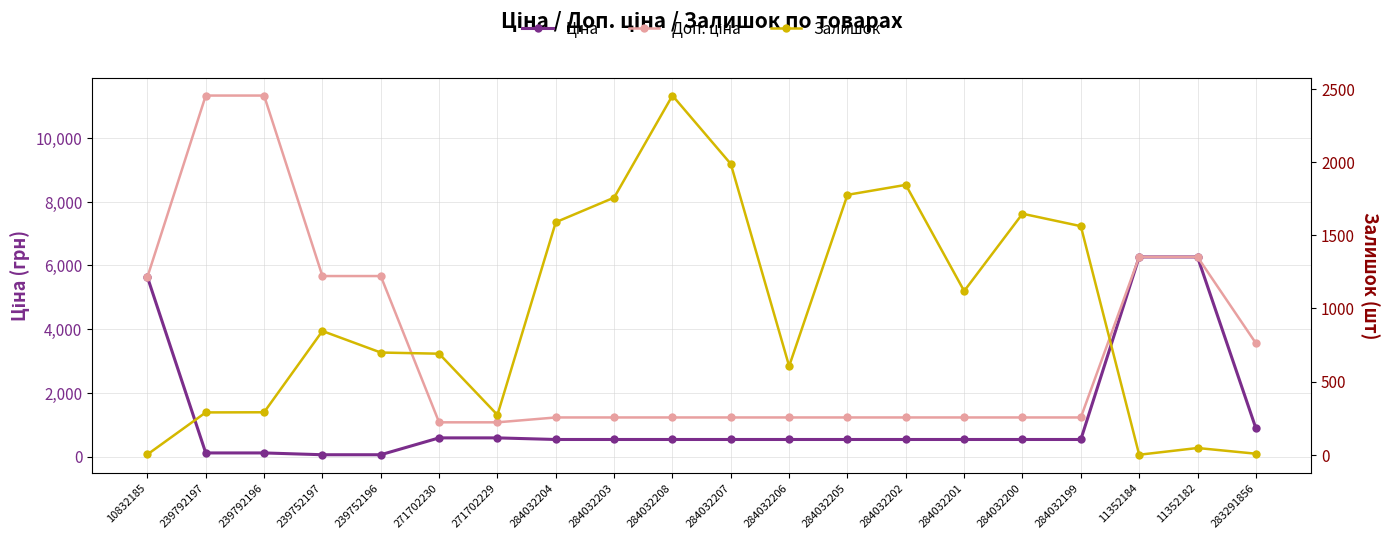

What is the highest value of the Залишок series?

2453.0